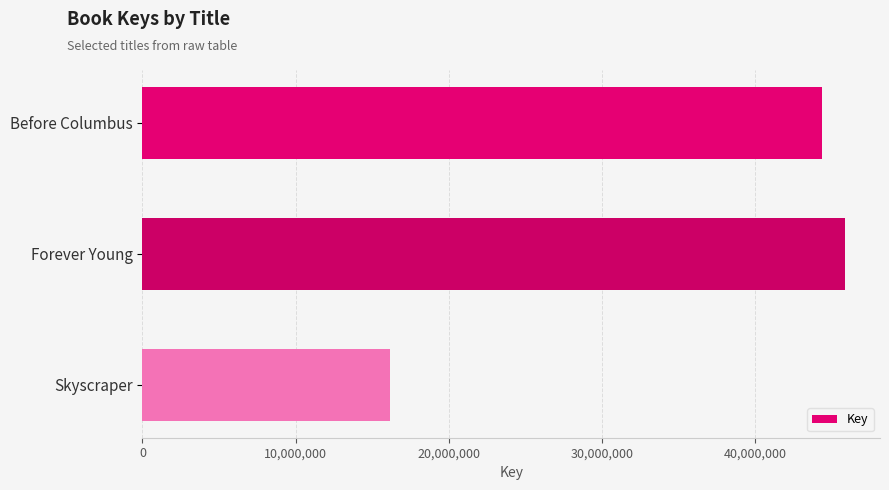

Reading top to bottom, what are all the values shown in this chart?

44409323	45885615	16165042